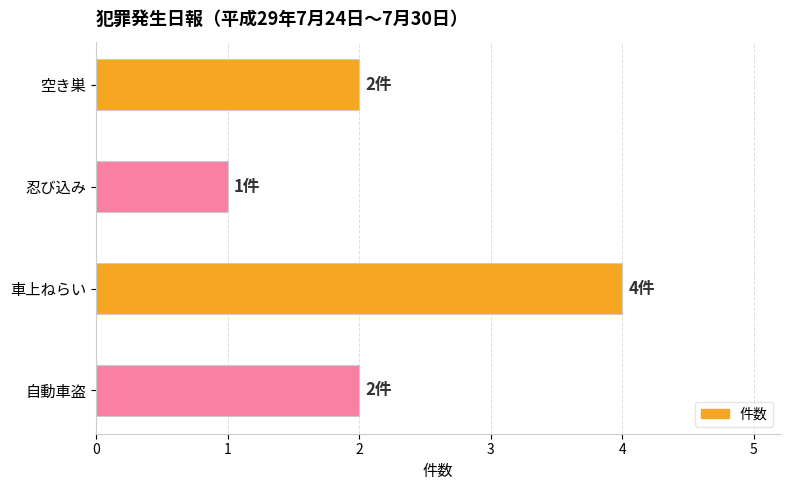

The chart shows a value of 1 at 空き巣. True or false?

False